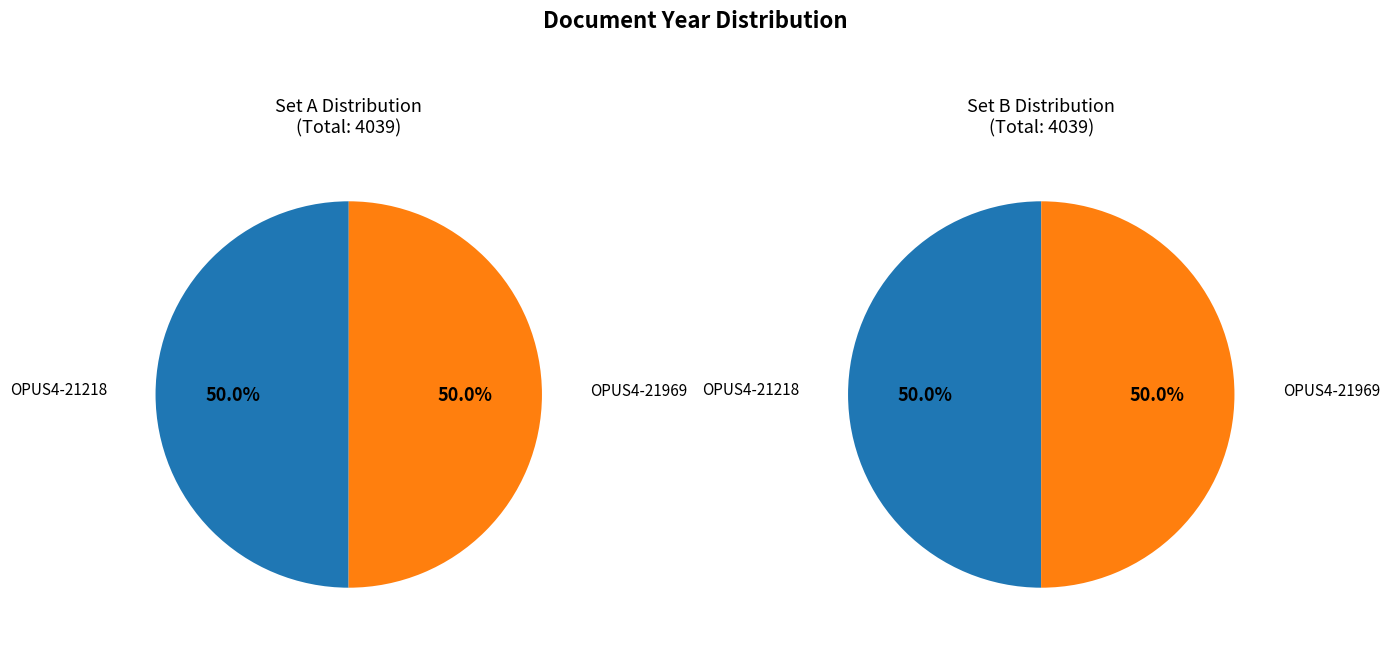

Is it true that OPUS4-21218 is 50% of the pie?

True